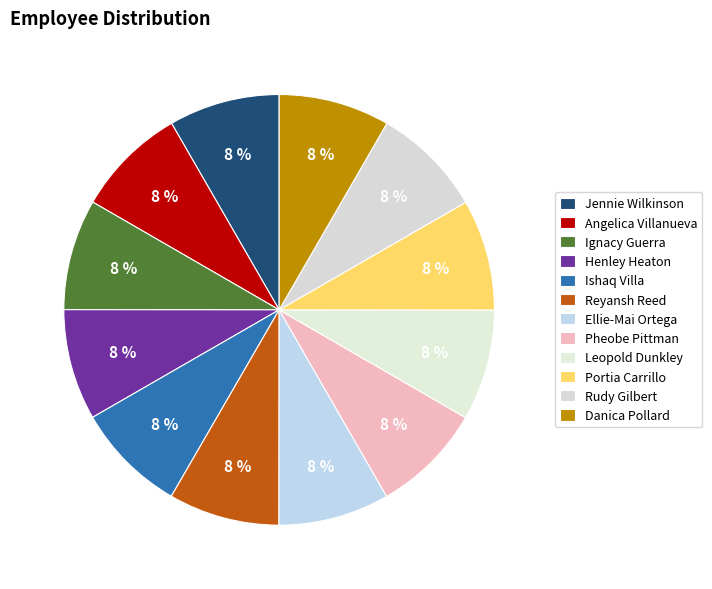

Approximately how many times larger is the value at Henley Heaton compared to Danica Pollard?

1.0